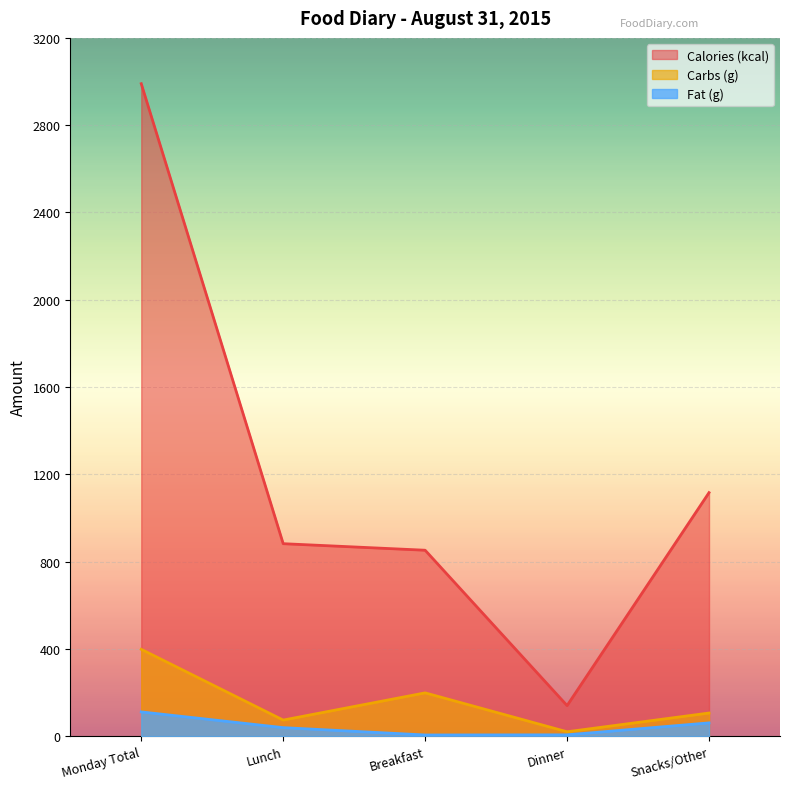

What is the difference between the Carbs (g) values at Monday Total and Breakfast?

199.6